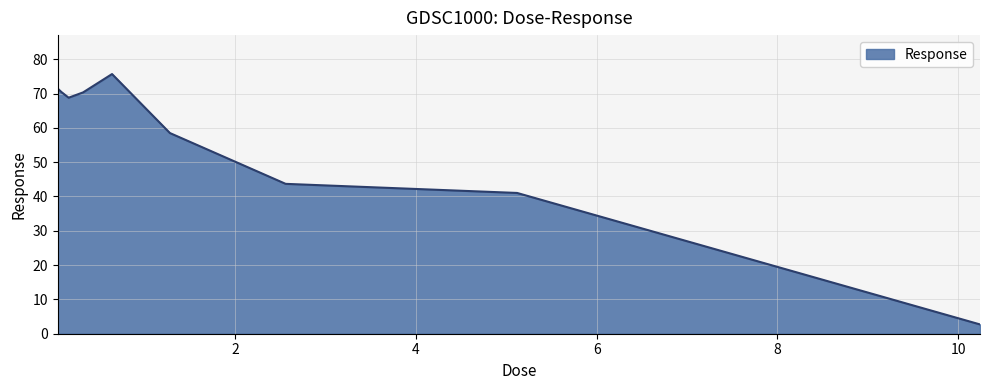

How many values are below 68?

4